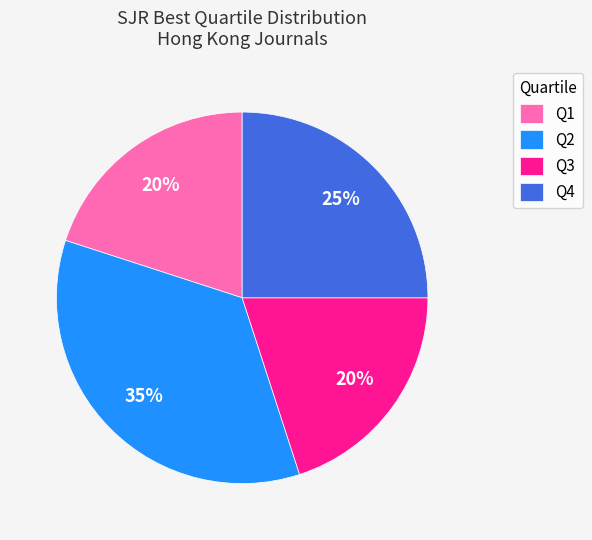

Is it true that Q3 is 20% of the pie?

True